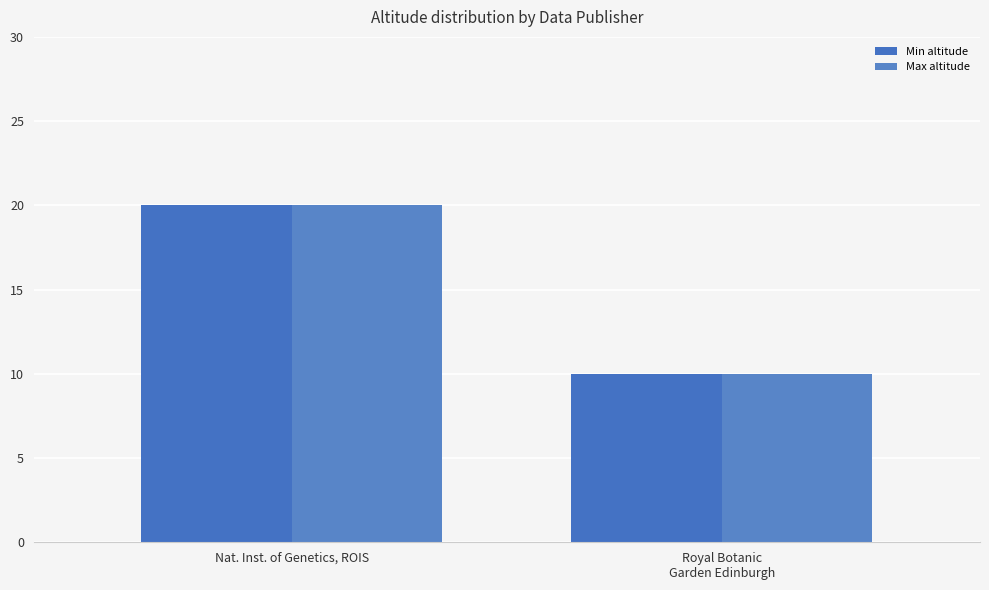

Which series has the widest spread of values?

Min altitude